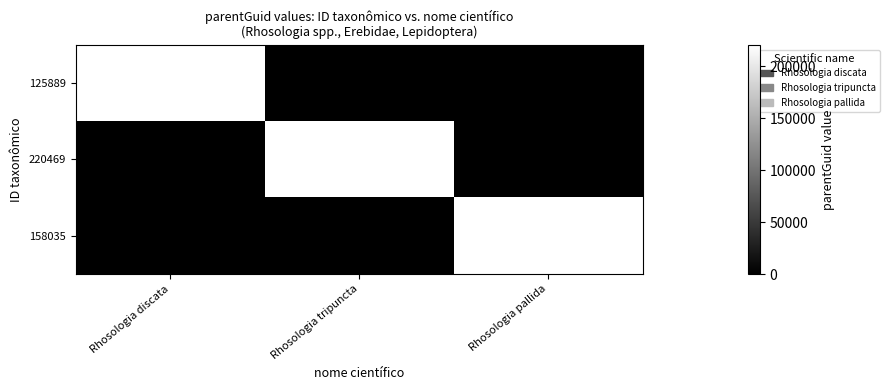

Is it true that 125889 equals -148478 at Rhosologia pallida?

False